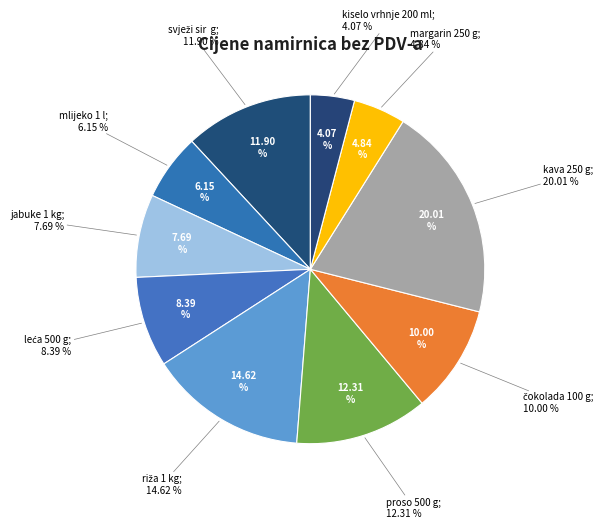

What percentage is the riža 1 kg slice, to the nearest percent?

15%